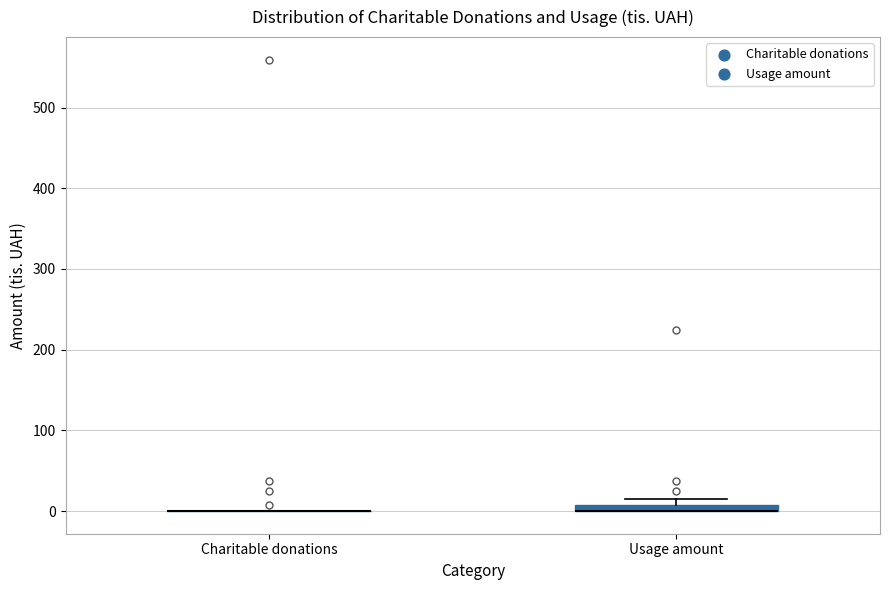

Where is the lower edge of the box for Usage amount on the y-axis? The values are not printed on the chart, so give them approximately, as read against the axis.

0